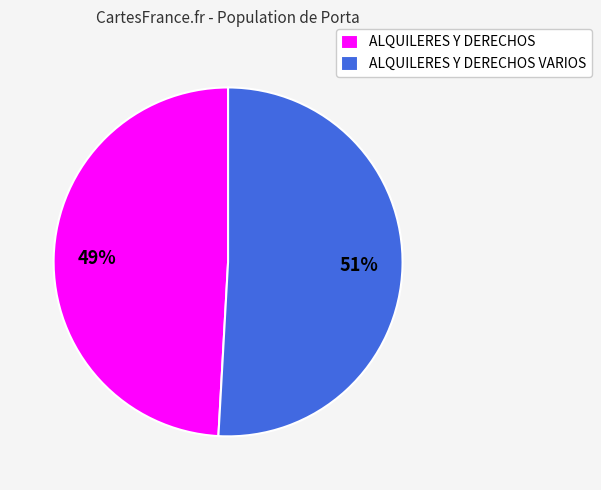

Which slice is the smallest?

ALQUILERES Y DERECHOS